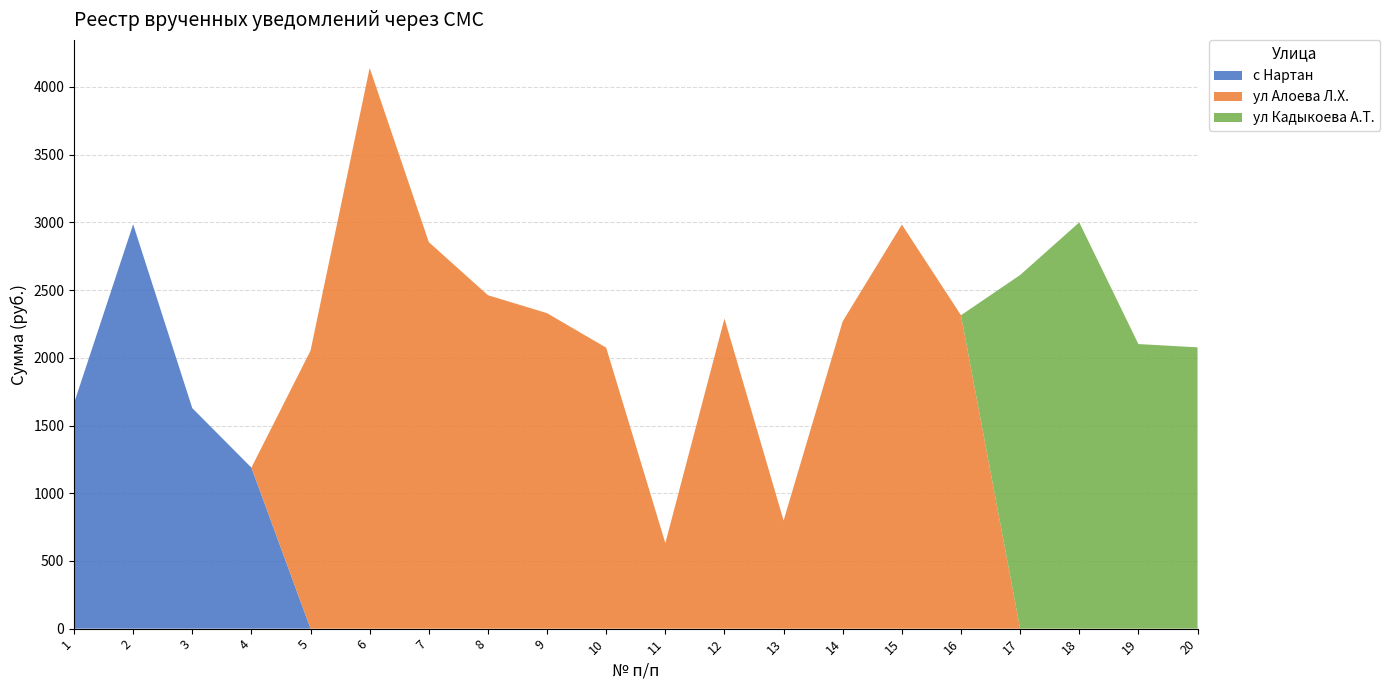

Reading left to right, transcribe all the data shown in this chart.

Чегемское ЭО: 1664.2	2985.9	1628.4	1189.1	2053.1	4140.5	2854.4	2462.1	2329.6	2074.7	631.6	2289.8	798.2	2269.7	2983.7	2314.2	2611.3	2999.8	2101.5	2077.1
Нартан: 1664.2	2985.9	1628.4	1189.1	0.0	0.0	0.0	0.0	0.0	0.0	0.0	0.0	0.0	0.0	0.0	0.0	0.0	0.0	0.0	0.0
Чегем-Второй Алоева: 0.0	0.0	0.0	0.0	2053.1	4140.5	2854.4	2462.1	2329.6	2074.7	631.6	2289.8	798.2	2269.7	2983.7	2314.2	0.0	0.0	0.0	0.0
Чегем-Второй Кадыкоева: 0.0	0.0	0.0	0.0	0.0	0.0	0.0	0.0	0.0	0.0	0.0	0.0	0.0	0.0	0.0	0.0	2611.3	2999.8	2101.5	2077.1